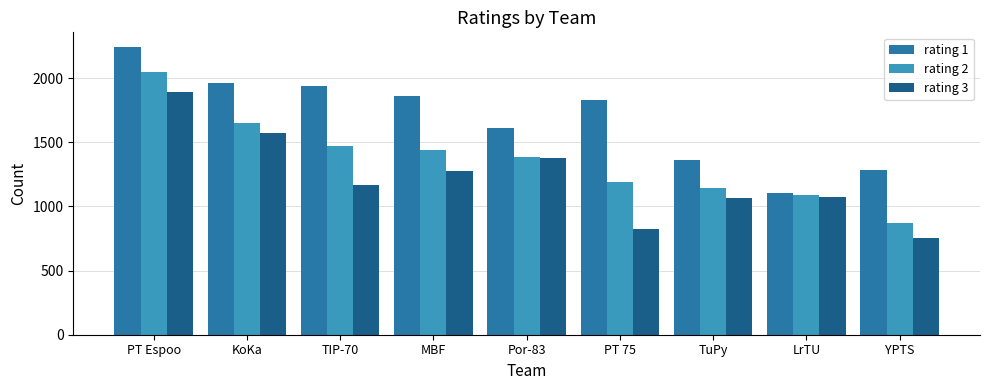

How many bars are there in each group?

3